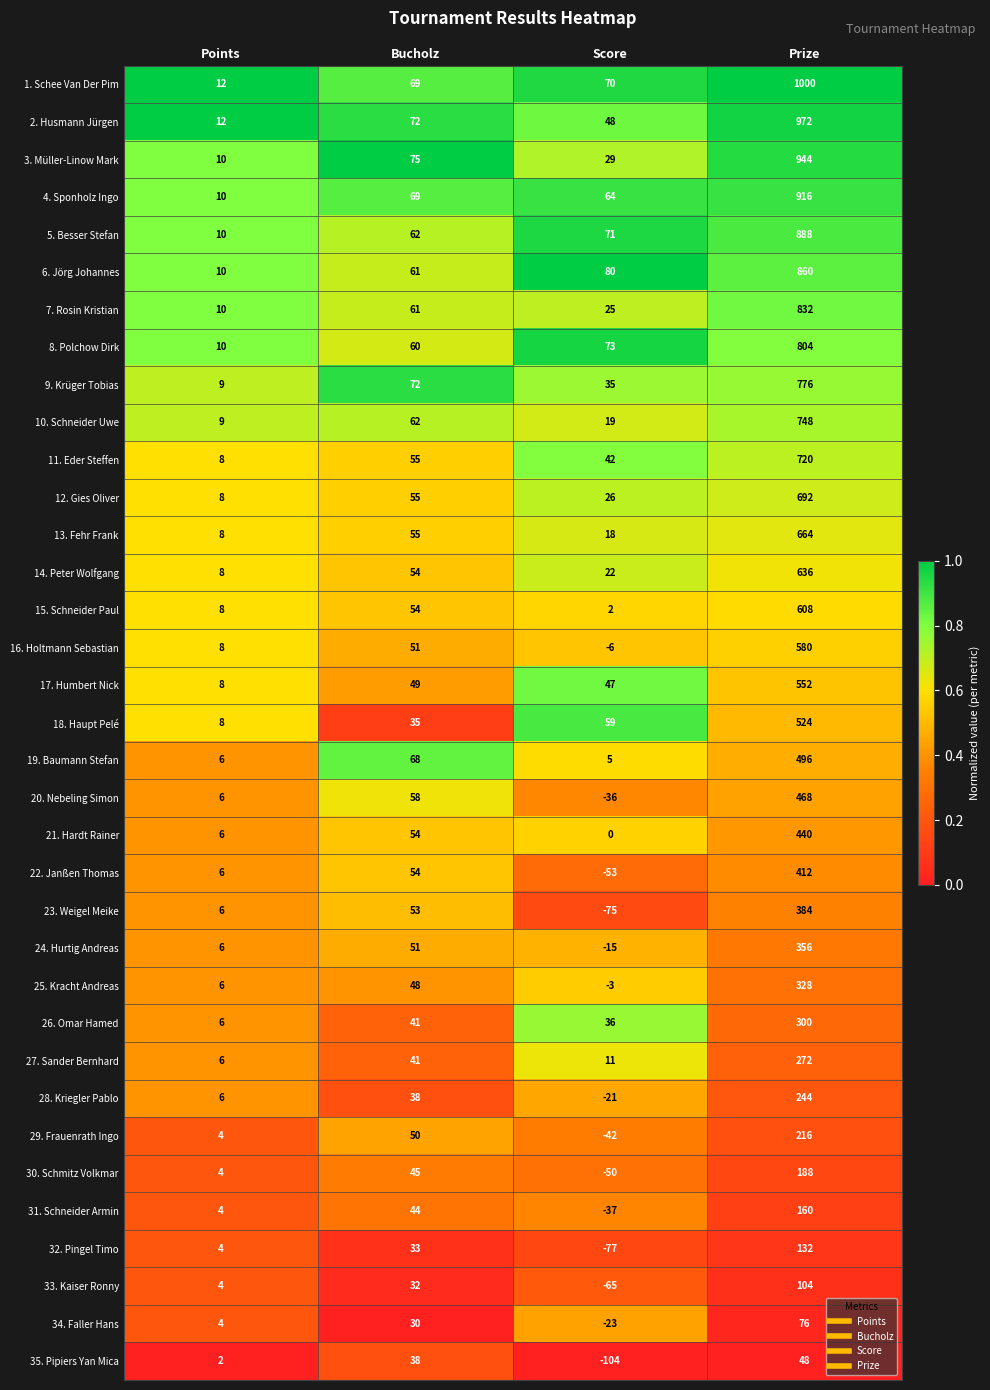

Rank the categories by 14. Peter Wolfgang value from lowest to highest.

Points, Score, Bucholz, Prize